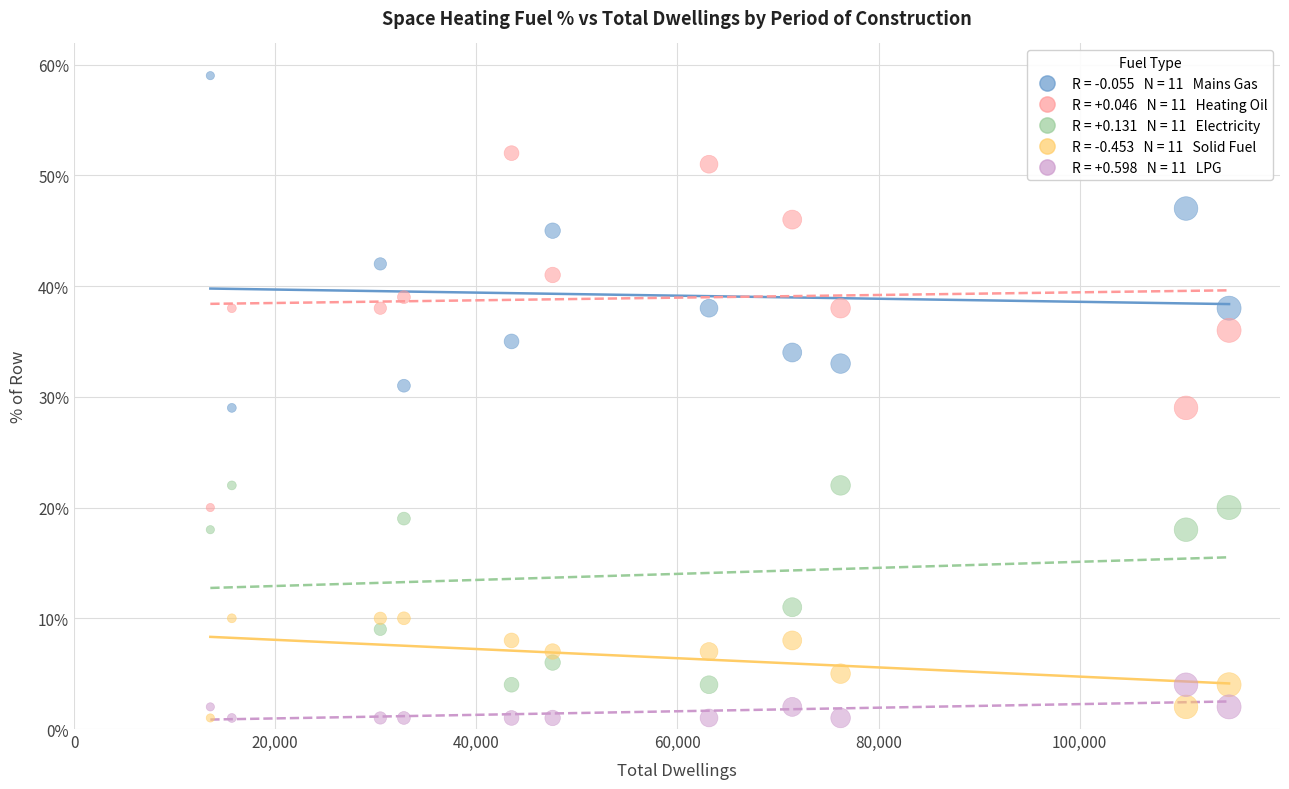

Across all data points, what is the range of Y values (max minus min)?

58